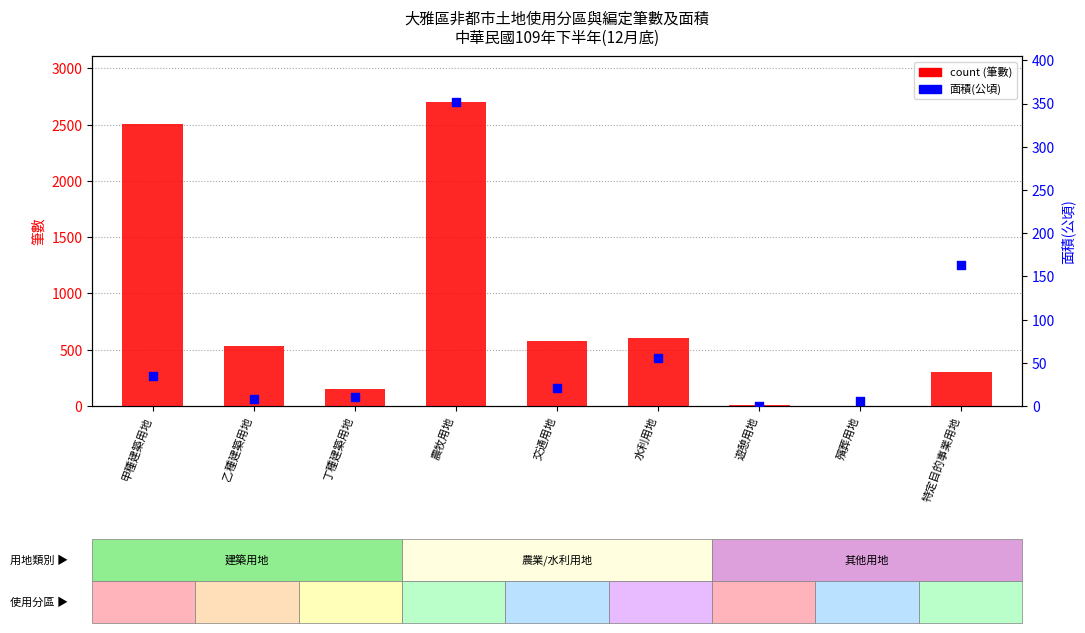

At how many categories does at least one series exceed 130?

7